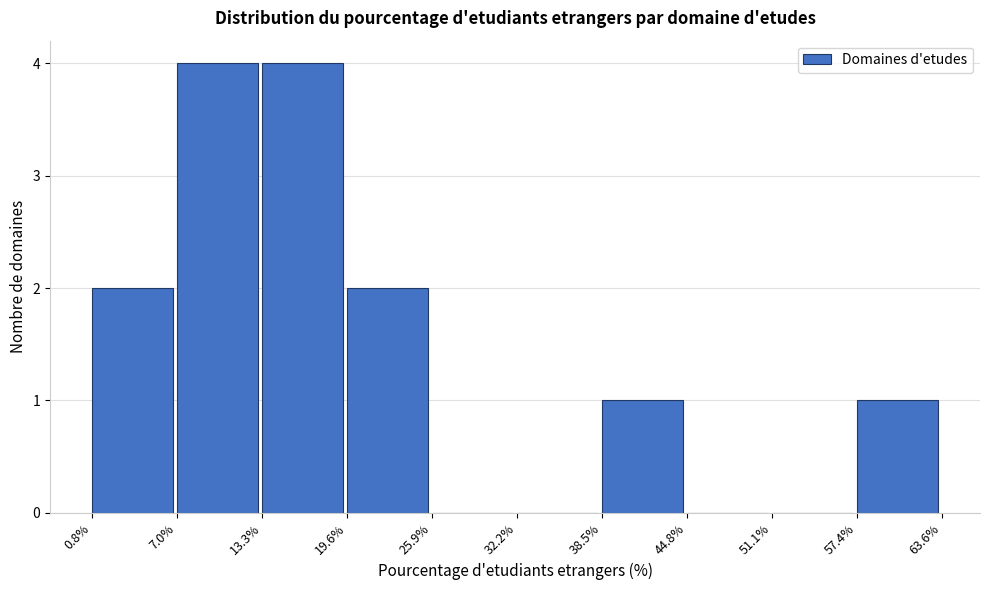

Reading left to right, transcribe this chart: for each bar, give the range it covers on the x-axis and its height. The values are not printed on the chart, so give them approximately, as read against the axis.

0.8% to 7.0%: 2
7.0% to 13.3%: 4
13.3% to 19.6%: 4
19.6% to 25.9%: 2
25.9% to 32.2%: 0
32.2% to 38.5%: 0
38.5% to 44.8%: 1
44.8% to 51.1%: 0
51.1% to 57.4%: 0
57.4% to 63.6%: 1